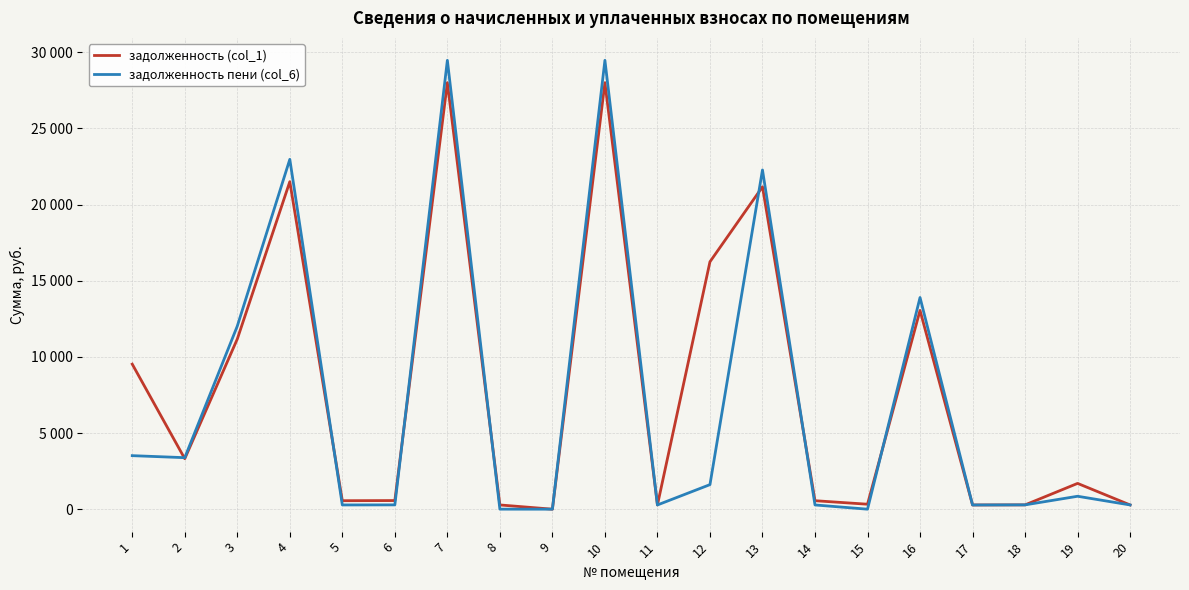

Does the chart display data point markers on the line(s)?

No